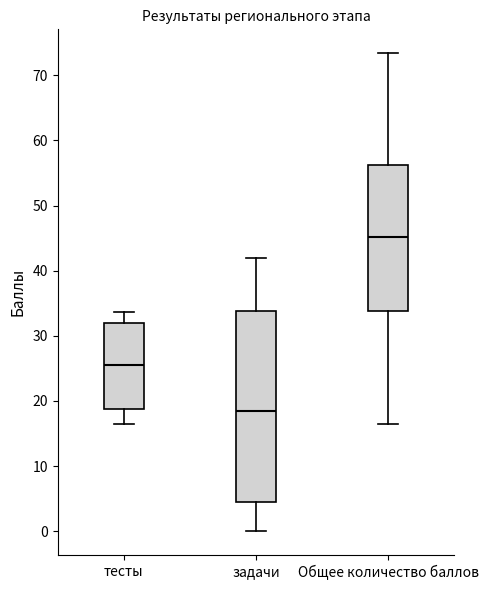

Reading left to right, transcribe this box plot: for each box, give where its median line is, the range the box spans, and where its two whiskers end, as read against the y-axis. The values are not printed on the chart, so give them approximately, as read against the axis.

тесты: median 26, box 19 to 32, whiskers 16 to 34
задачи: median 19, box 5 to 34, whiskers 0 to 42
Общее количество баллов: median 45, box 34 to 56, whiskers 16 to 73